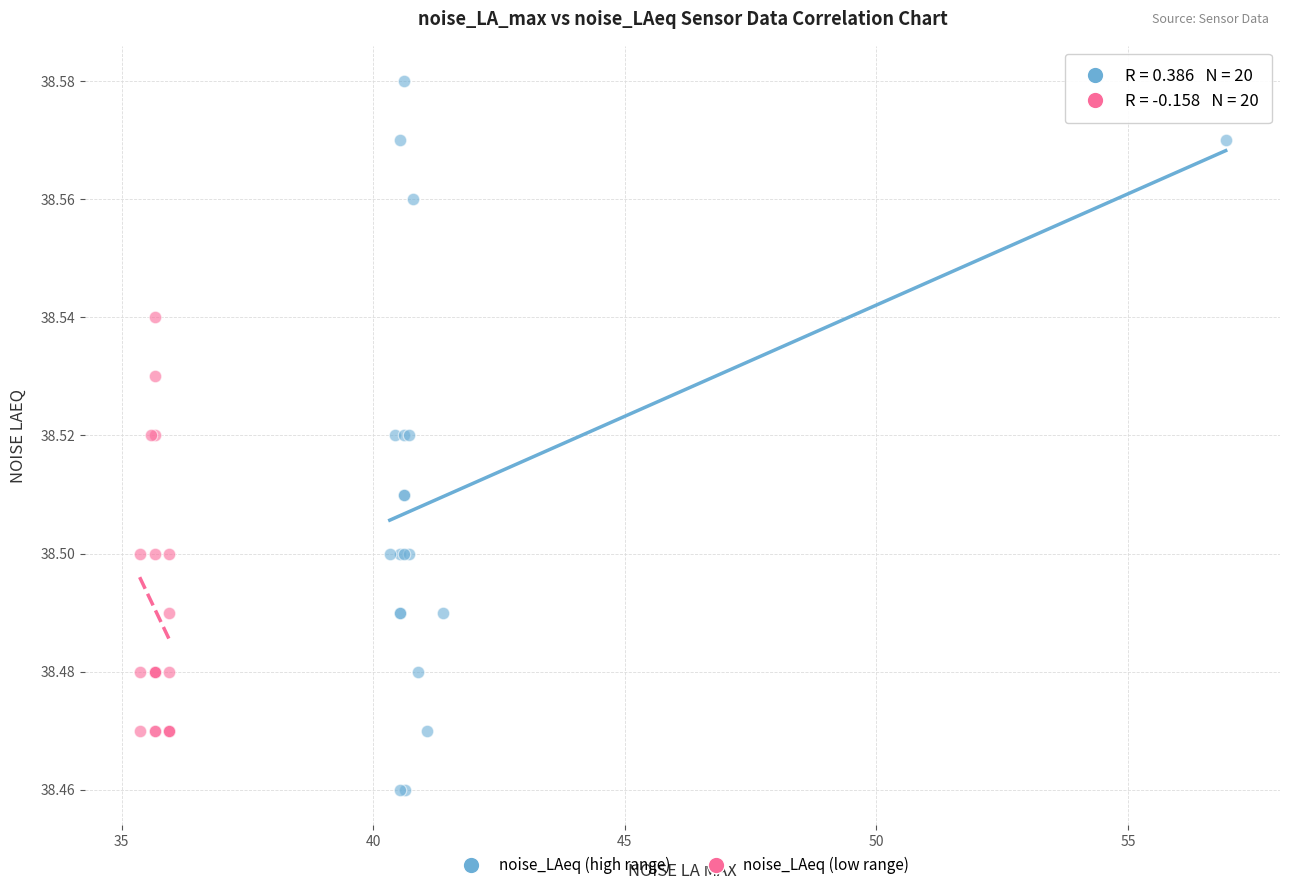

Which series contains the highest Y value?

noise_LAeq (high range)